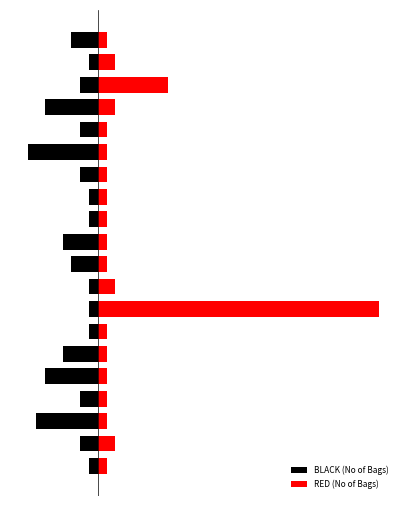

Rank the series by their maximum value, from highest to lowest.

RED (No of Bags), BLACK (No of Bags)